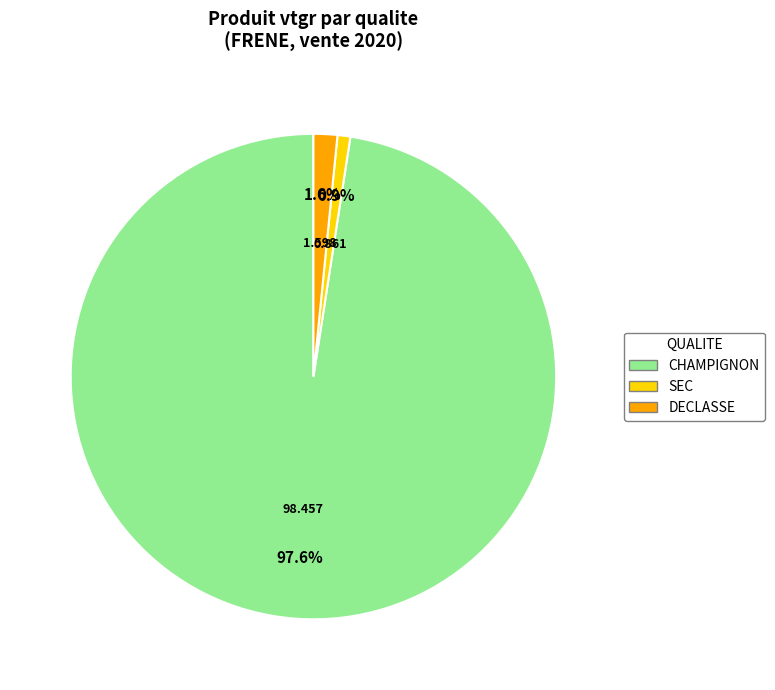

How many slices are in this pie chart?

3